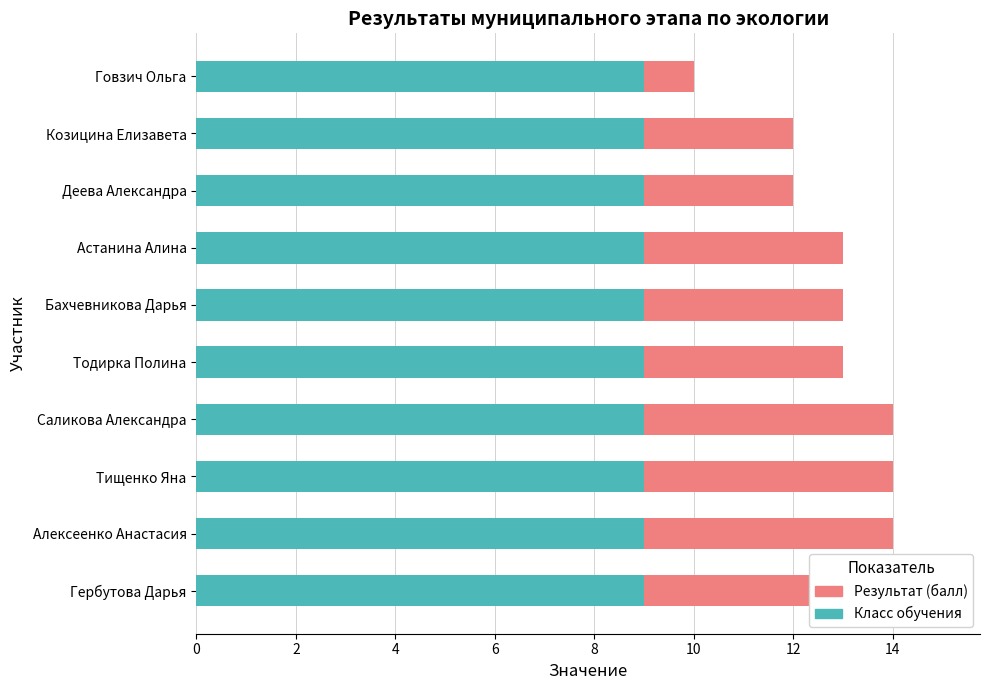

Are the bars horizontal?

Yes